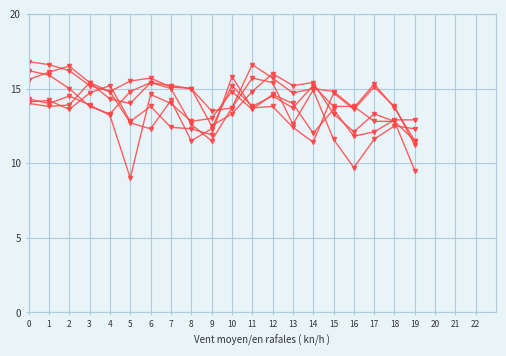

How many distinct data groups are displayed?

6